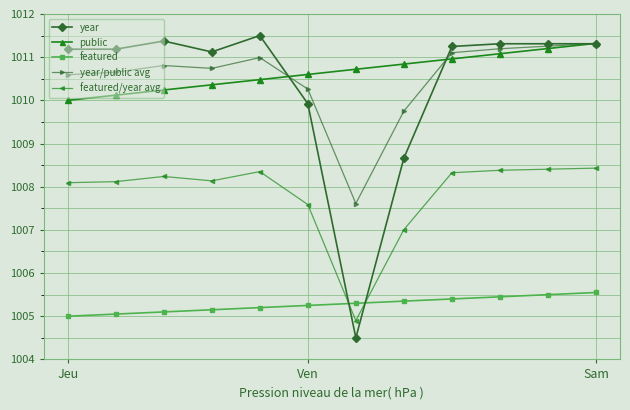

True or false: featured/year avg has more than 1 interior local peaks.

True